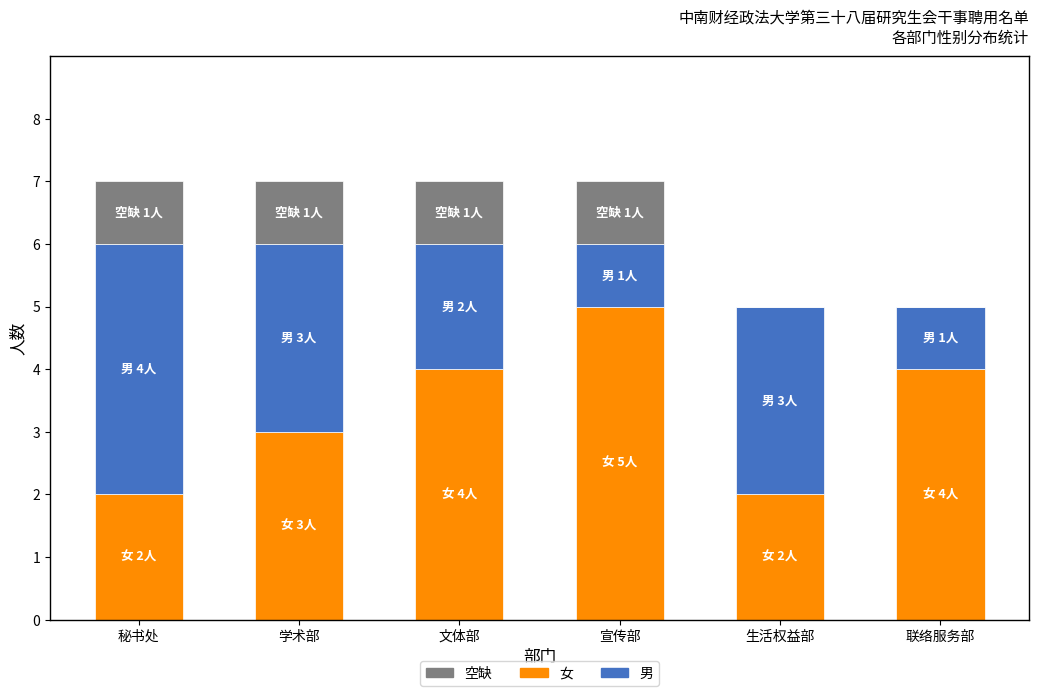

The value of 女 at 秘书处 is 3. True or false?

False